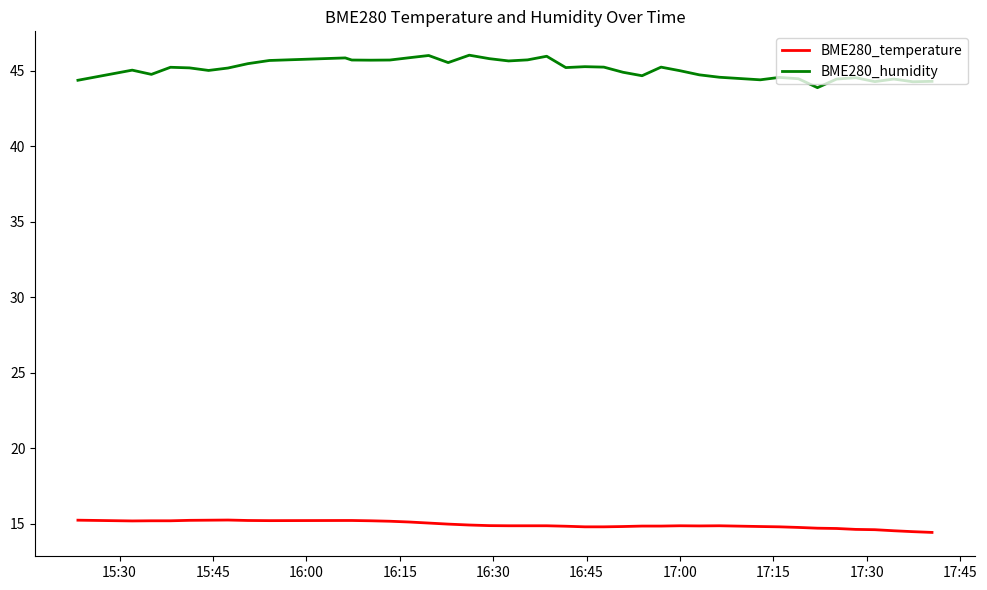

Which series has the largest total across all categories?

BME280_humidity